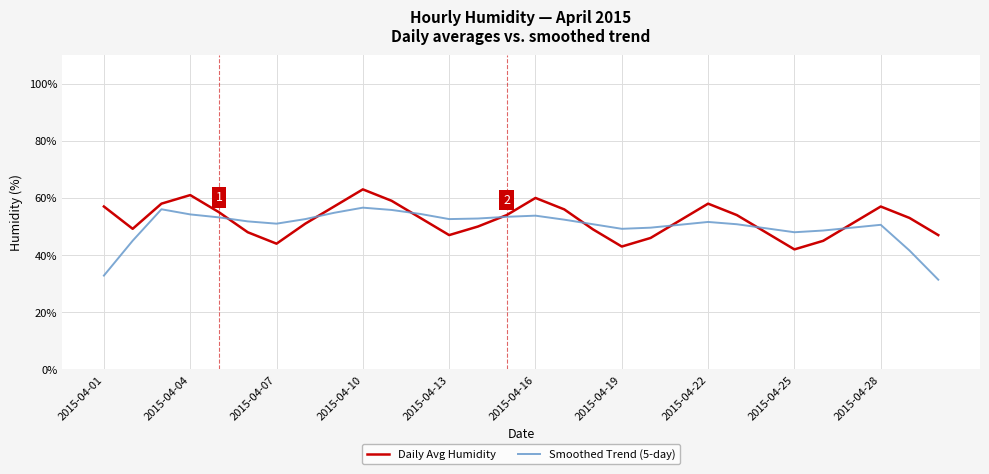

Which series has the largest range (max minus min)?

Smoothed Trend (5-day)